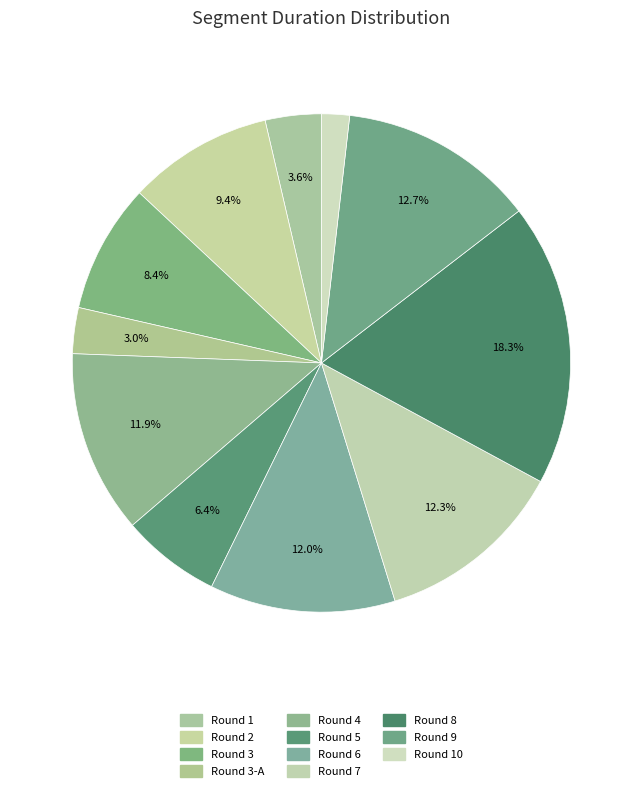

How many slices are in this pie chart?

11